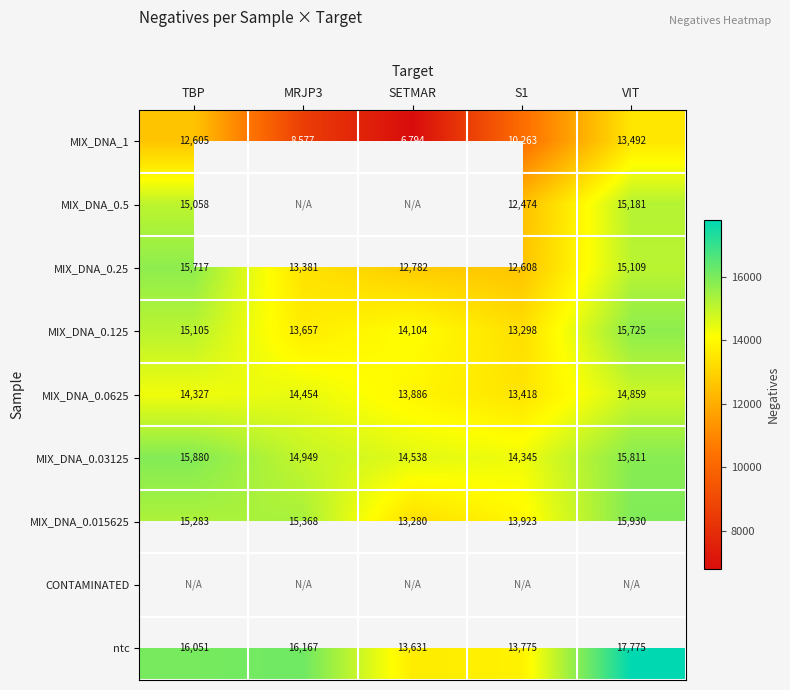

True or false: MIX_DNA_0.03125 has a value of 14345 at S1.

True